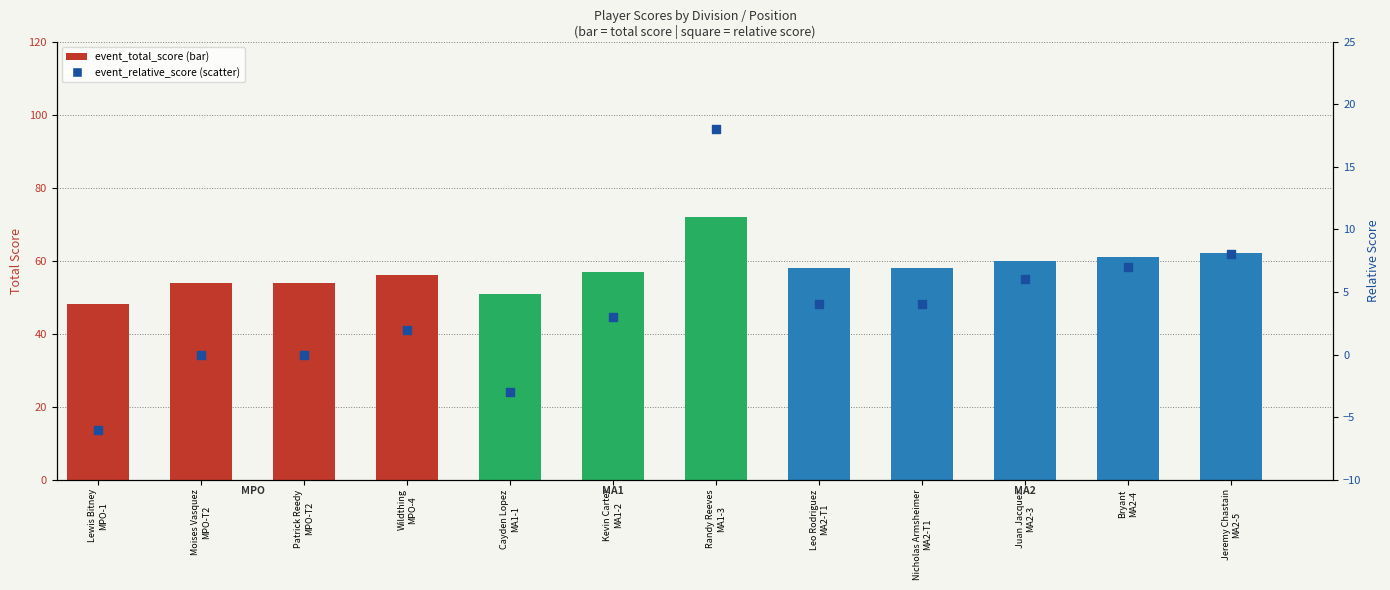

Which series reaches the minimum Y coordinate?

event_relative_score